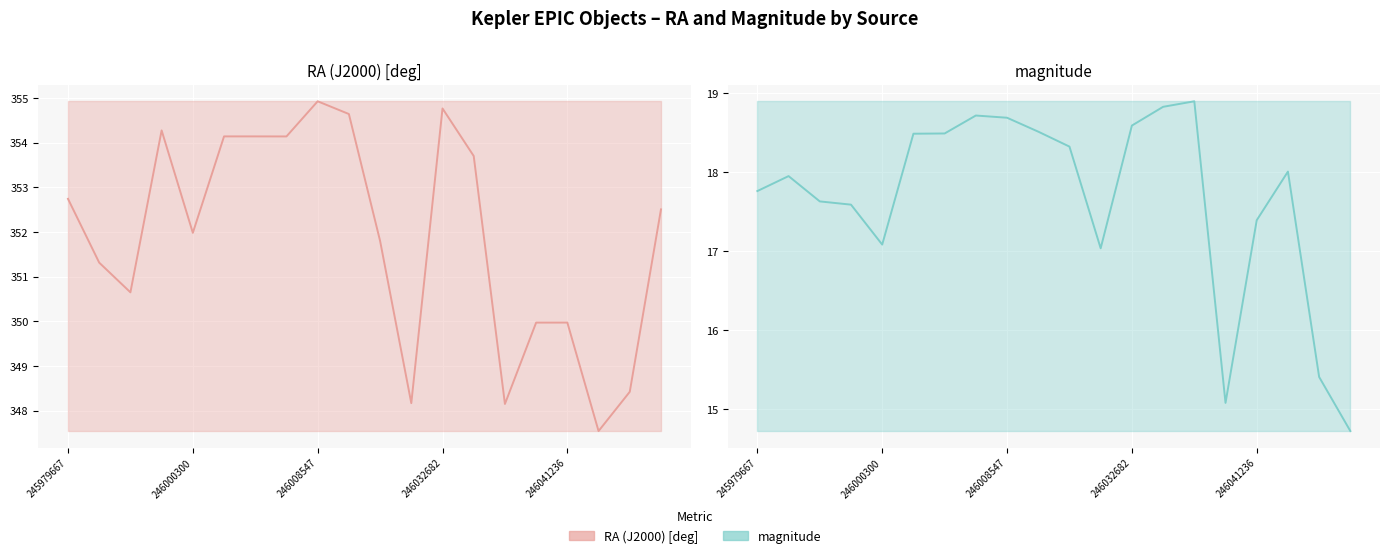

What are all the series names shown in the legend?

RA (J2000) [deg], magnitude